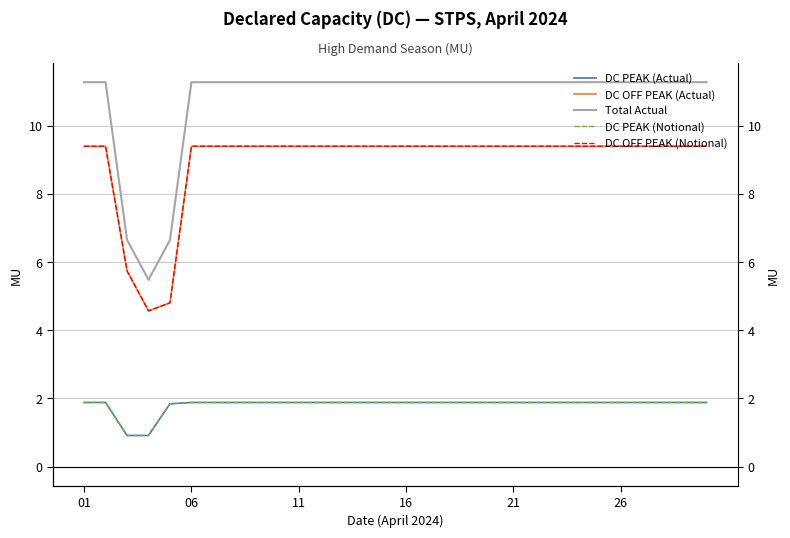

What is the spread (max minus min) of values at 11?

9.4